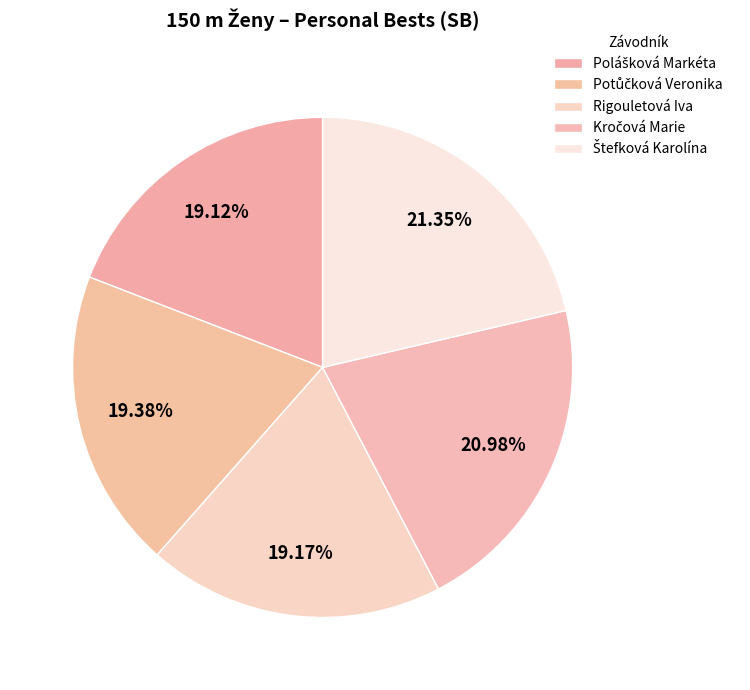

How many slices are in this pie chart?

5